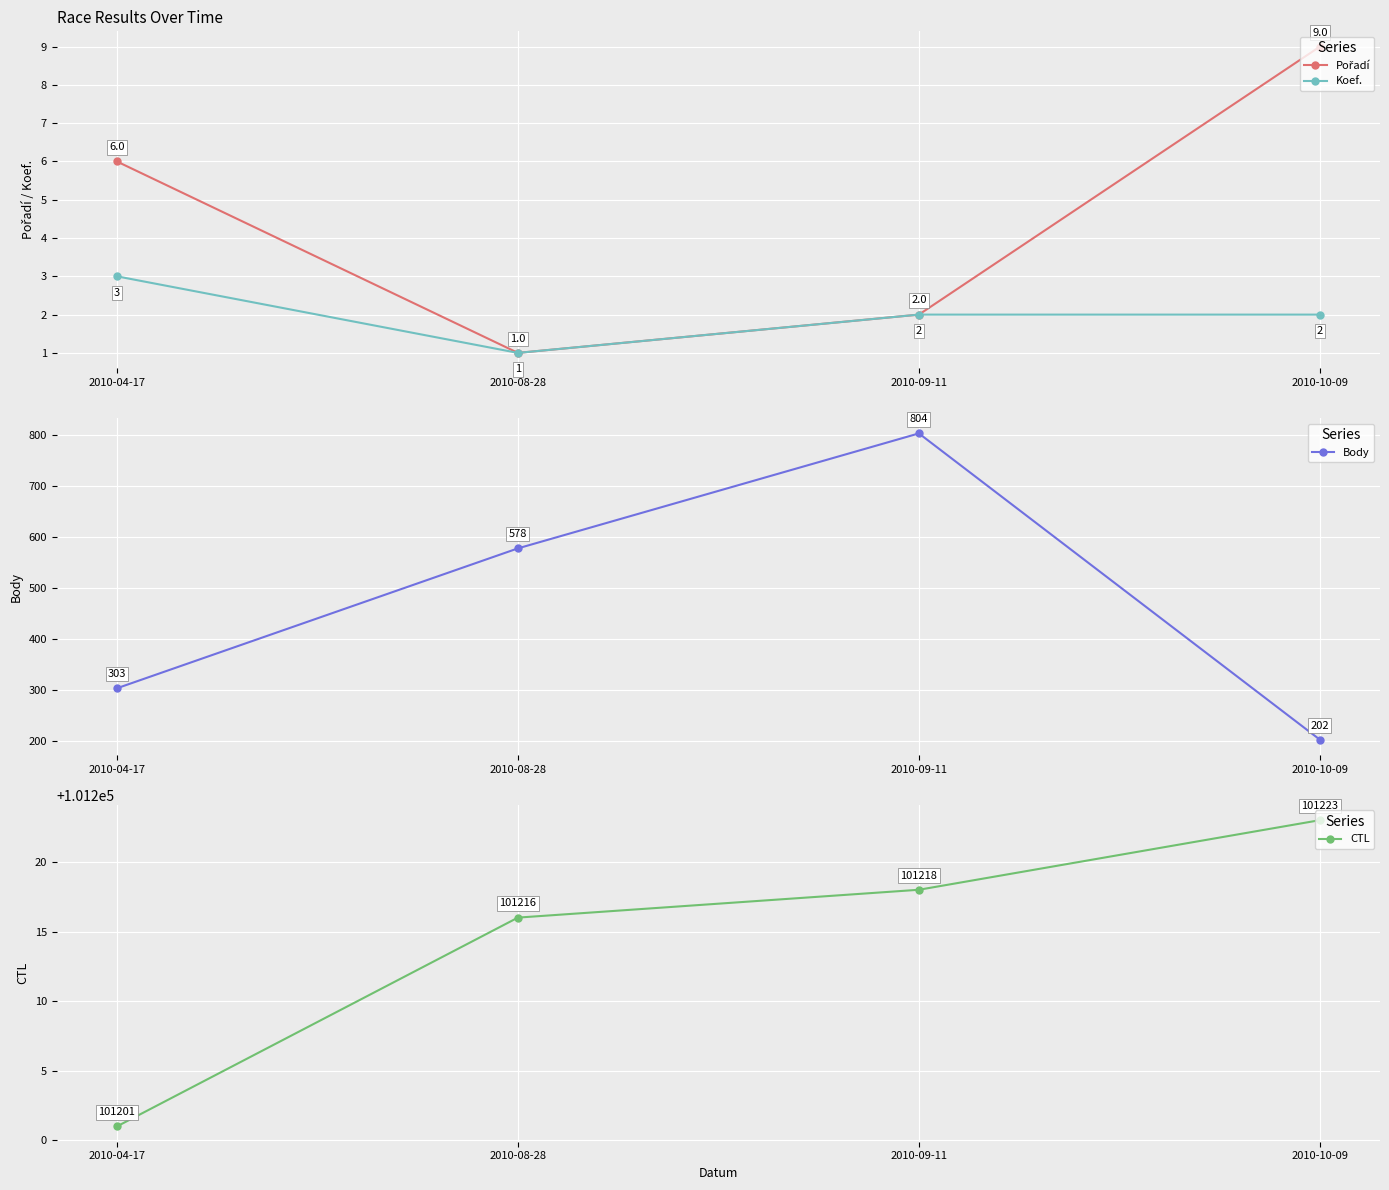

What is the spread (max minus min) of values at 2010-08-28?

101215